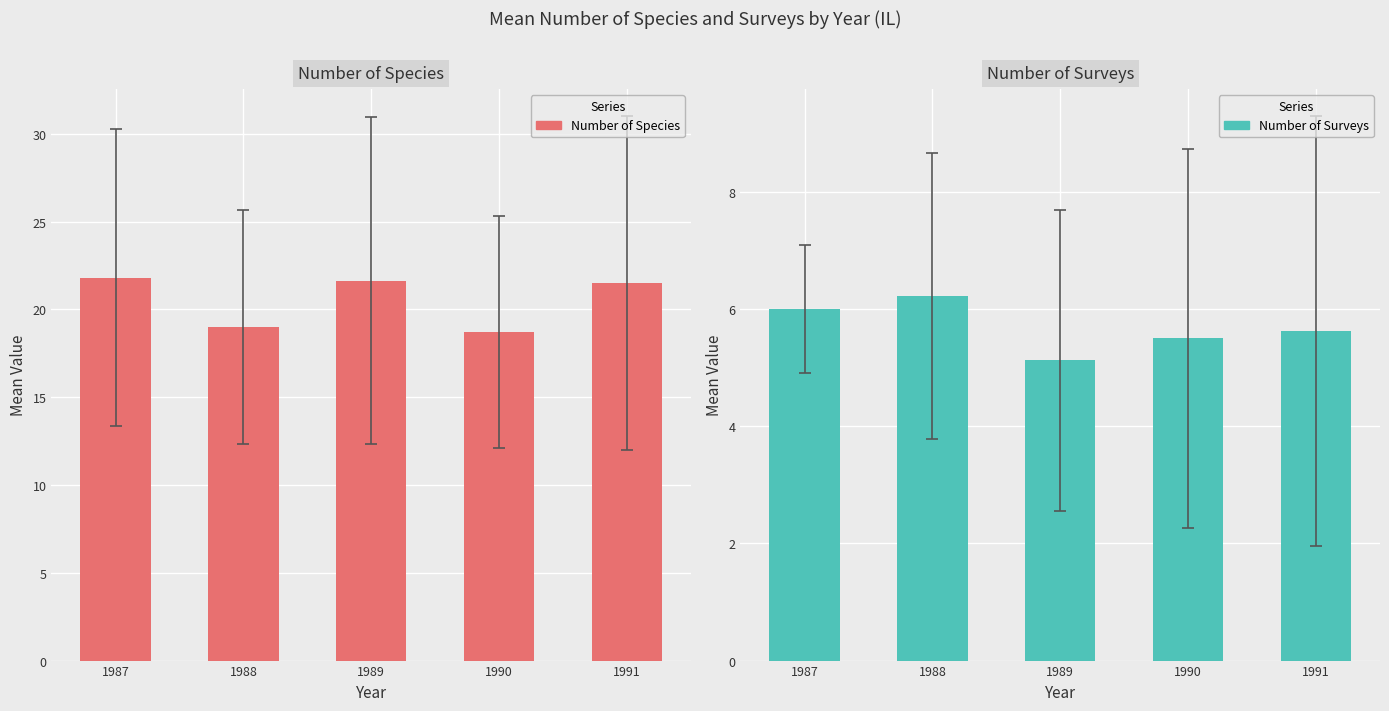

What is the sum of the Number of Species values at 1991 and 1987?

43.3